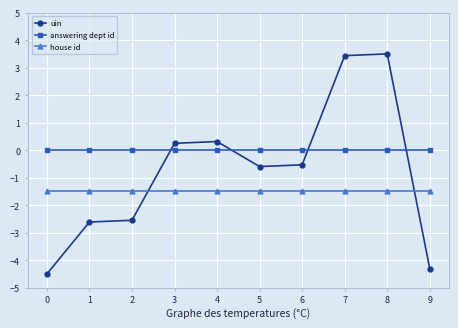

Which series has the largest total across all categories?

answering dept id